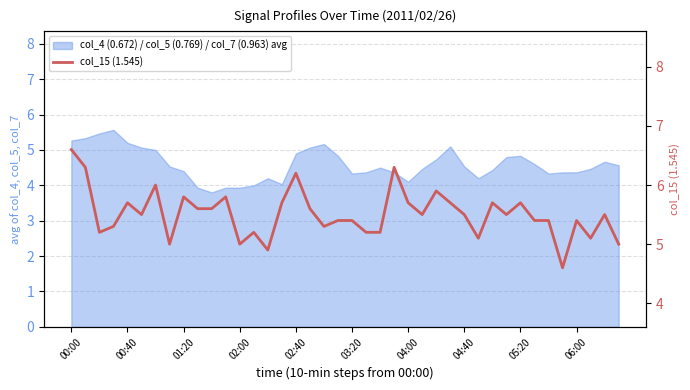

Reading left to right, extract all data points from this chart.

6.6	6.3	5.2	5.3	5.7	5.5	6.0	5.0	5.8	5.6	5.6	5.8	5.0	5.2	4.9	5.7	6.2	5.6	5.3	5.4	5.4	5.2	5.2	6.3	5.7	5.5	5.9	5.7	5.5	5.1	5.7	5.5	5.7	5.4	5.4	4.6	5.4	5.1	5.5	5.0